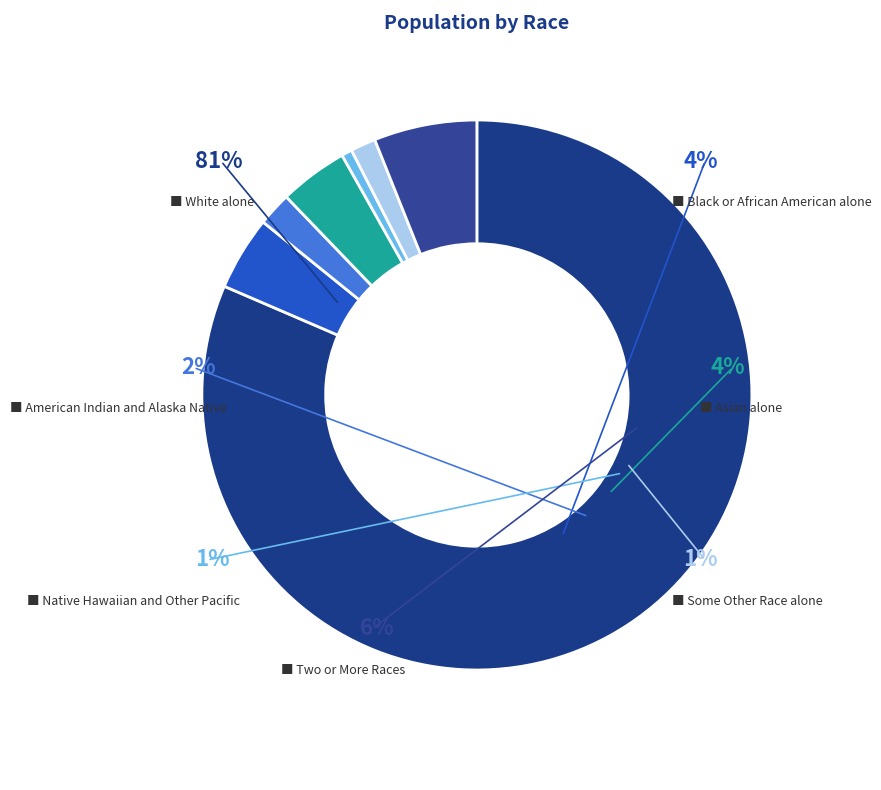

What is the ratio of the value at Black or African American alone to the value at White alone?

0.1